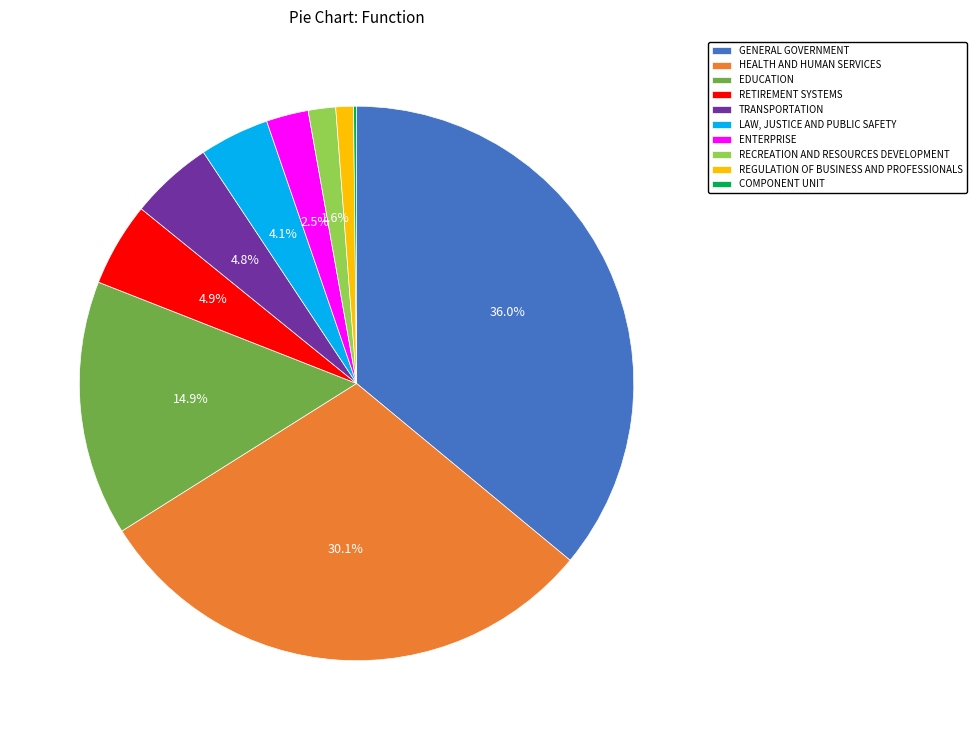

What is the largest slice in the pie chart?

GENERAL GOVERNMENT